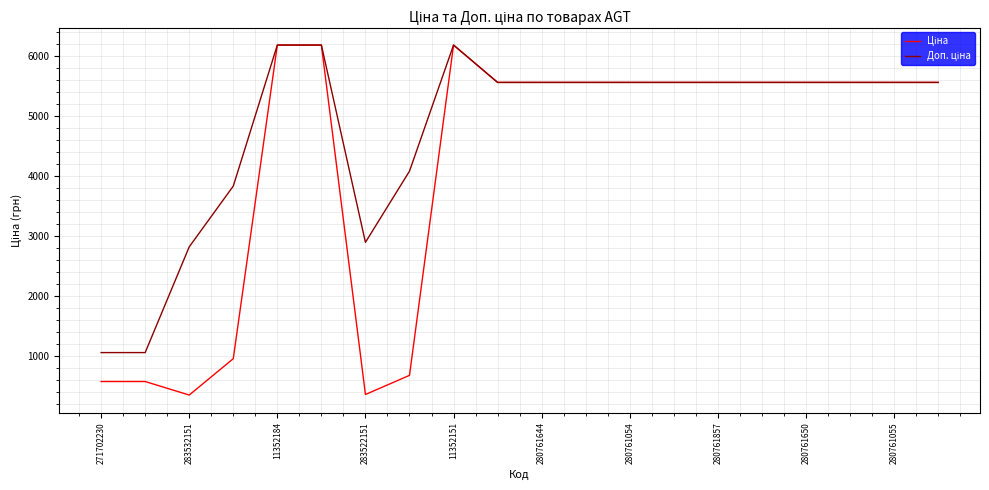

What is the greatest value displayed?

6182.6